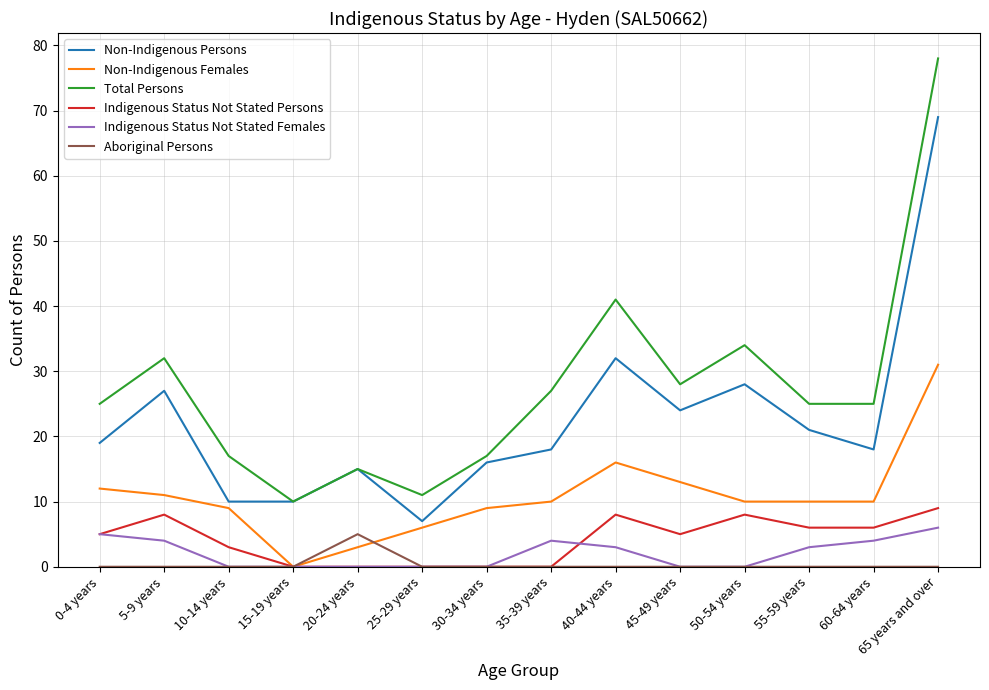

Reading left to right, extract all data points from this chart.

Non-Indigenous Persons: 0-4 years=19	5-9 years=27	10-14 years=10	15-19 years=10	20-24 years=15	25-29 years=7	30-34 years=16	35-39 years=18	40-44 years=32	45-49 years=24	50-54 years=28	55-59 years=21	60-64 years=18	65 years and over=69
Non-Indigenous Females: 0-4 years=12	5-9 years=11	10-14 years=9	15-19 years=0	20-24 years=3	25-29 years=6	30-34 years=9	35-39 years=10	40-44 years=16	45-49 years=13	50-54 years=10	55-59 years=10	60-64 years=10	65 years and over=31
Total Persons: 0-4 years=25	5-9 years=32	10-14 years=17	15-19 years=10	20-24 years=15	25-29 years=11	30-34 years=17	35-39 years=27	40-44 years=41	45-49 years=28	50-54 years=34	55-59 years=25	60-64 years=25	65 years and over=78
Indigenous Status Not Stated Persons: 0-4 years=5	5-9 years=8	10-14 years=3	15-19 years=0	20-24 years=0	25-29 years=0	30-34 years=0	35-39 years=0	40-44 years=8	45-49 years=5	50-54 years=8	55-59 years=6	60-64 years=6	65 years and over=9
Indigenous Status Not Stated Females: 0-4 years=5	5-9 years=4	10-14 years=0	15-19 years=0	20-24 years=0	25-29 years=0	30-34 years=0	35-39 years=4	40-44 years=3	45-49 years=0	50-54 years=0	55-59 years=3	60-64 years=4	65 years and over=6
Aboriginal Persons: 0-4 years=0	5-9 years=0	10-14 years=0	15-19 years=0	20-24 years=5	25-29 years=0	30-34 years=0	35-39 years=0	40-44 years=0	45-49 years=0	50-54 years=0	55-59 years=0	60-64 years=0	65 years and over=0